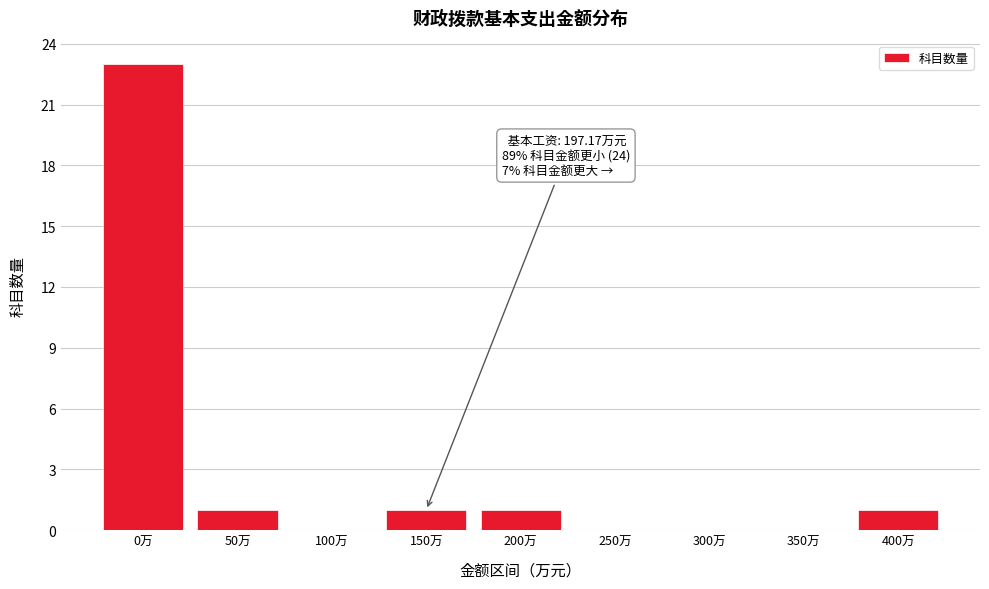

Reading left to right, list all the values displayed in this chart.

0万=23	50万=1	100万=0	150万=1	200万=1	250万=0	300万=0	350万=0	400万=1